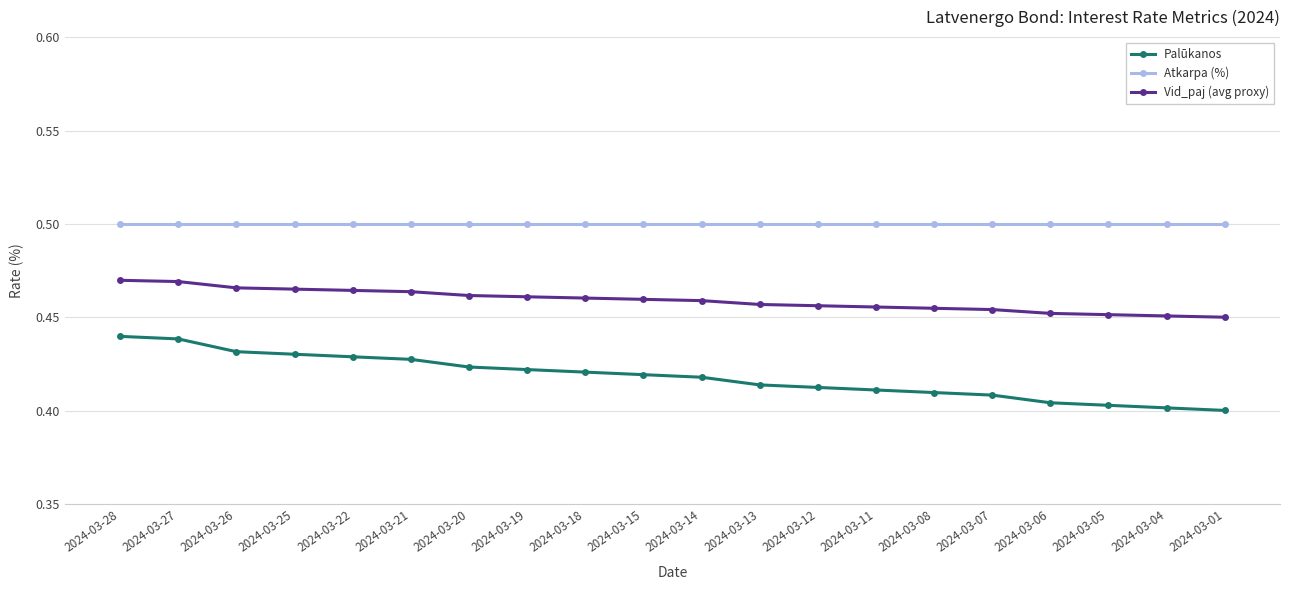

What is the sum of the Palūkanos values at 2024-03-13 and 2024-03-12?

0.8